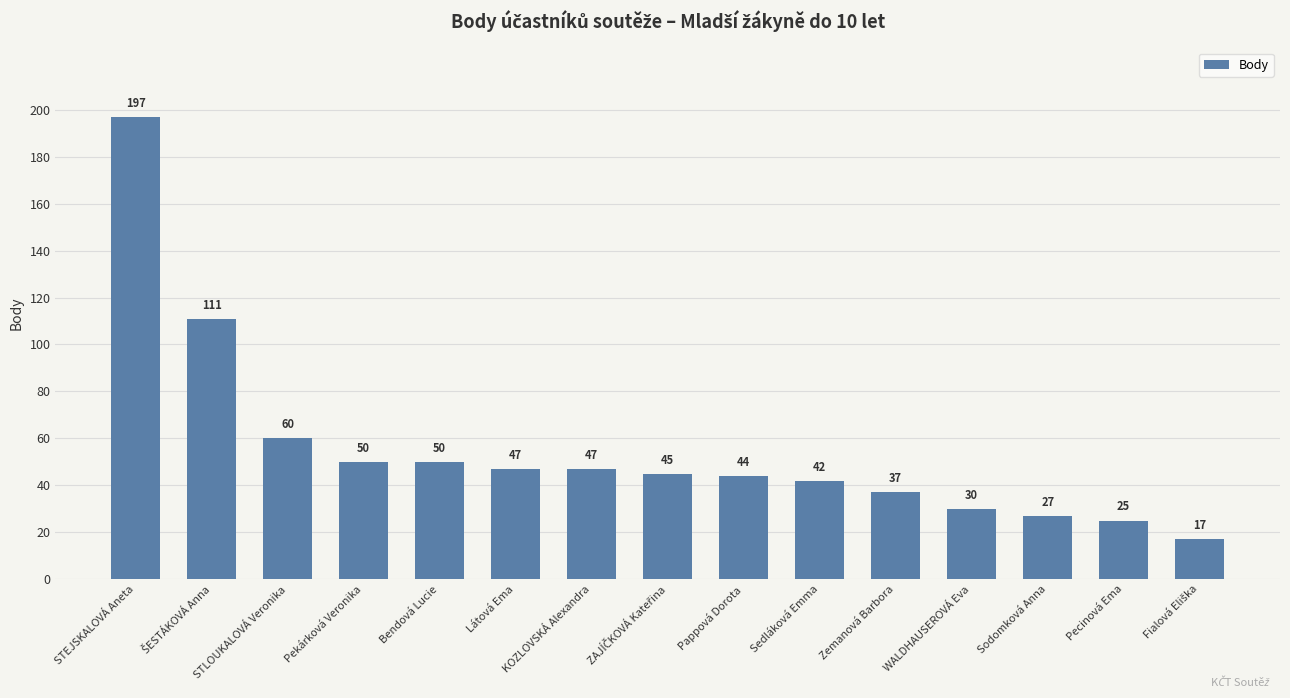

Does the chart contain any negative values?

No